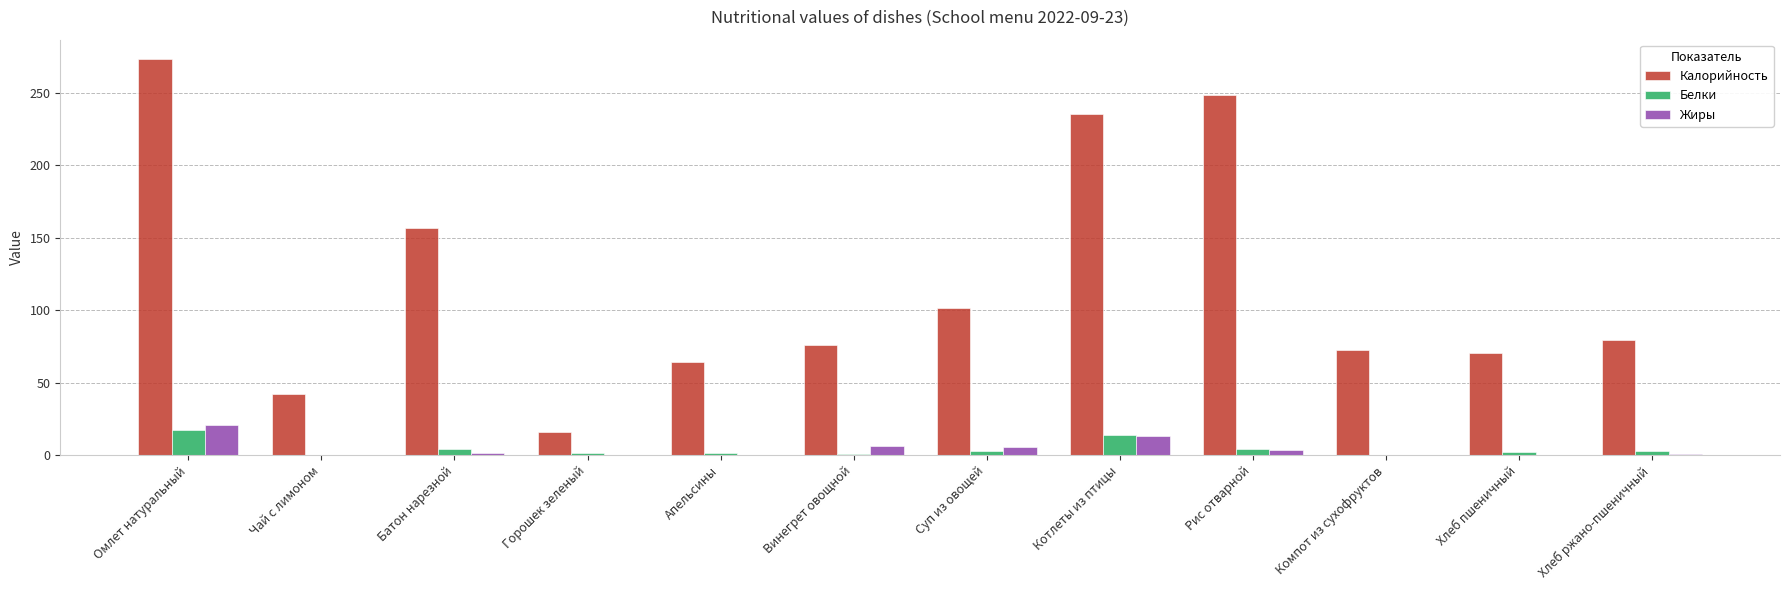

How many distinct data groups are displayed?

3